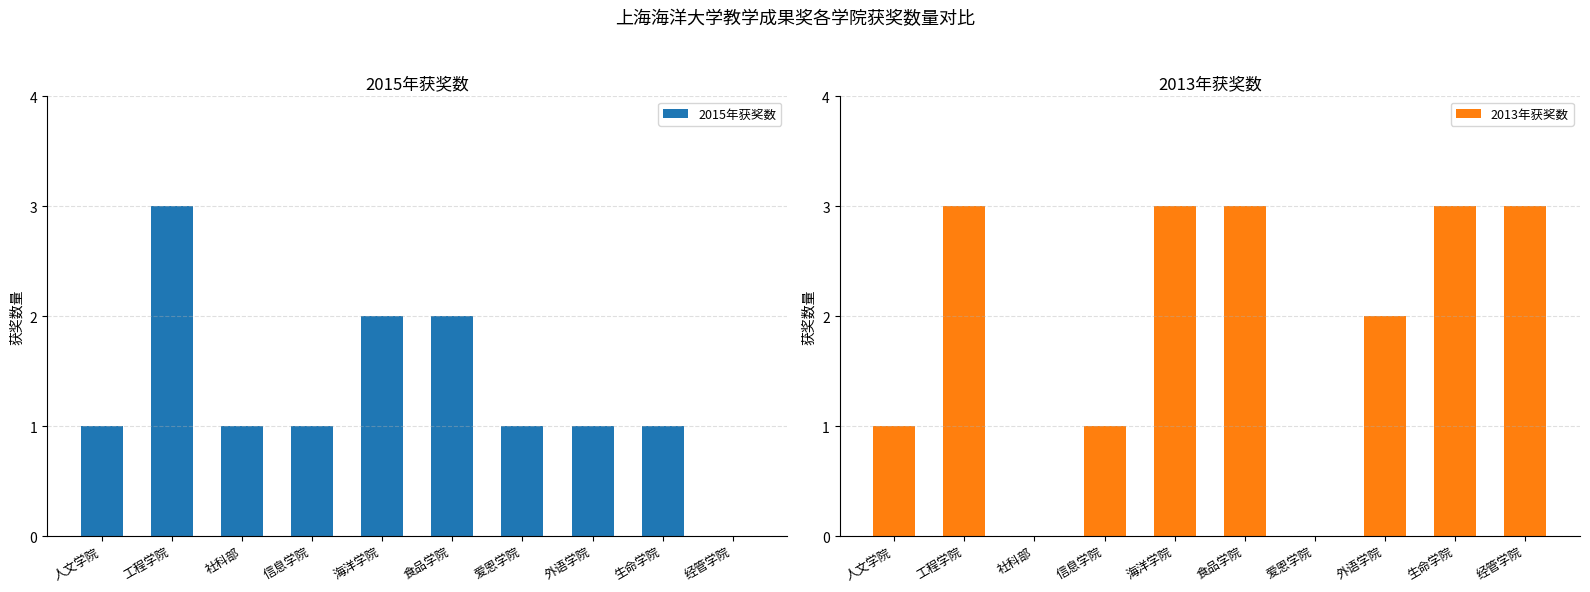

What are all the series names shown in the legend?

2015年获奖数, 2013年获奖数